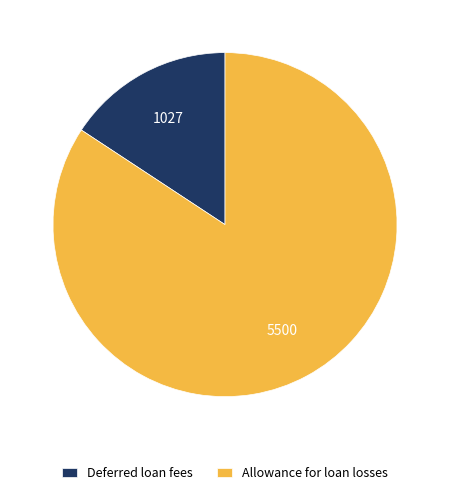

Is the sum of Allowance for loan losses and Deferred loan fees greater than half?

Yes